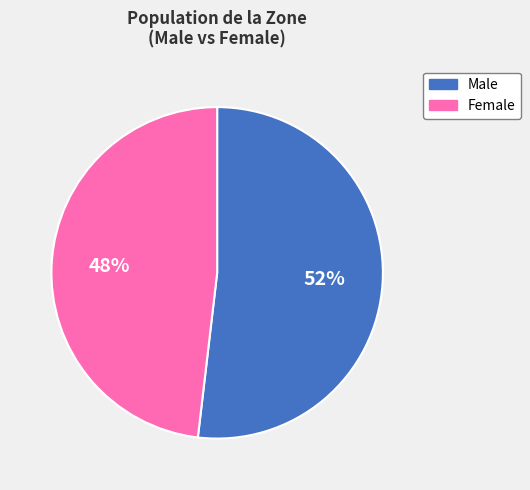

What percentage is the Male slice, to the nearest percent?

52%